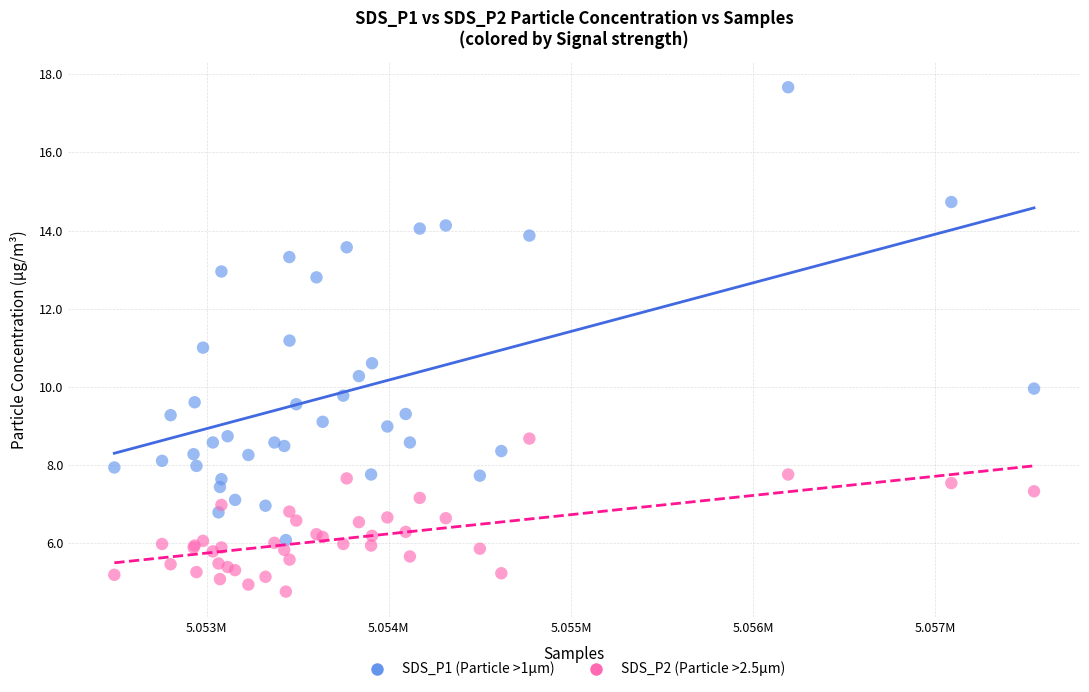

What is the X range (max minus min) for the scatter plot?

5050.0